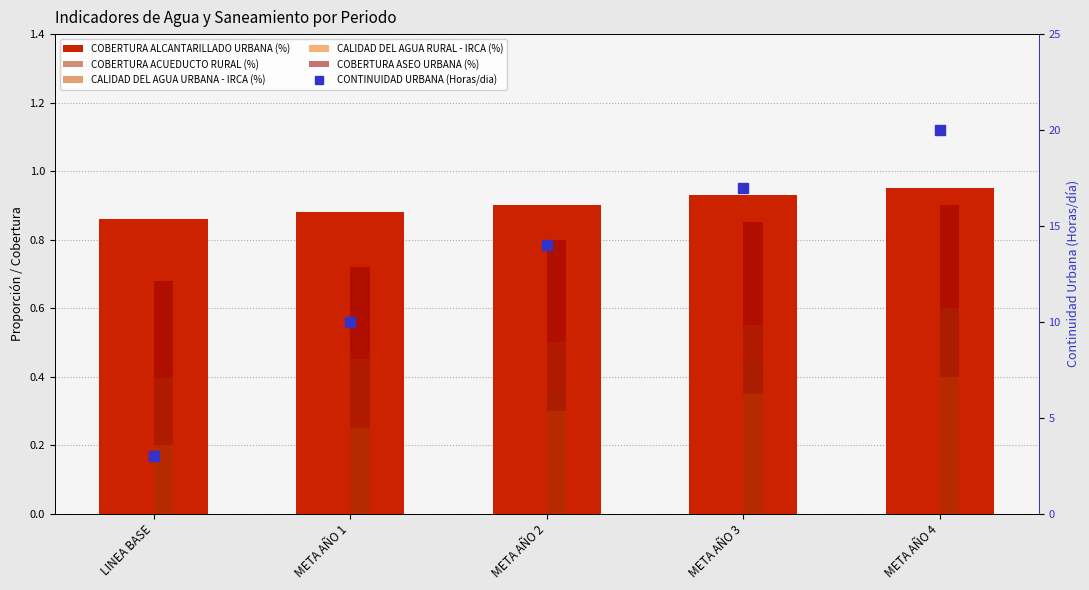

What is the spread (max minus min) of values at META AÑO 2?

13.7